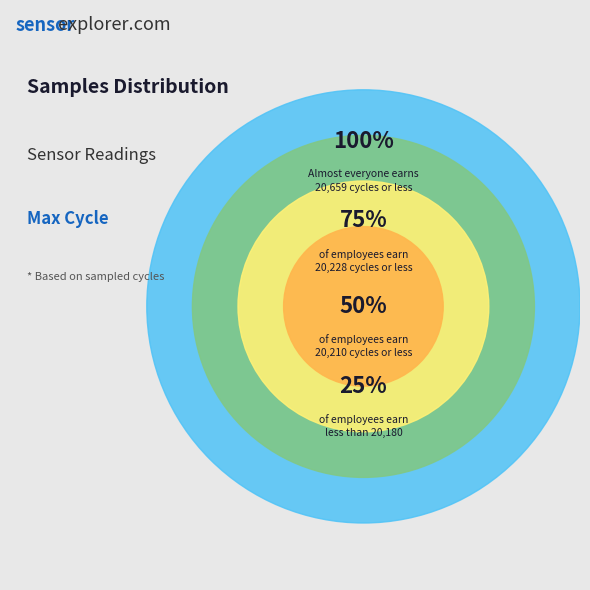

Does 28 account for over 50% of the chart?

No